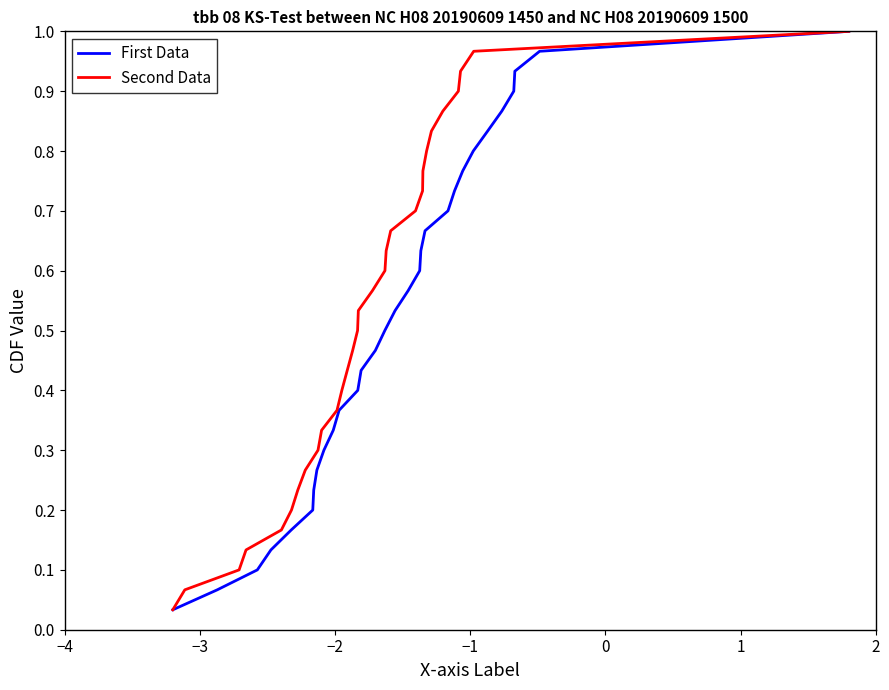

True or false: First Data has more than 1 interior local peaks.

False